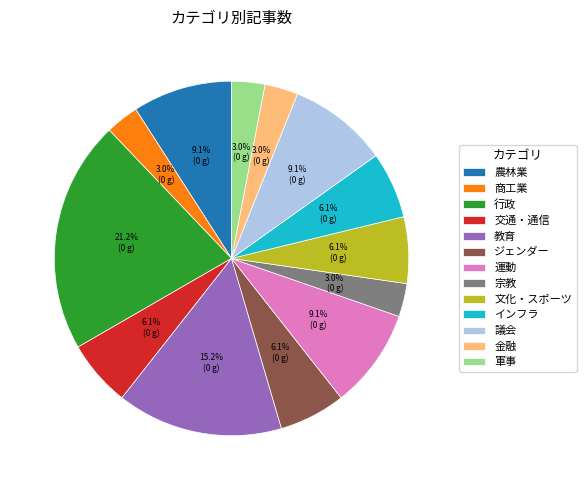

Is 商工業 the majority of the pie?

No